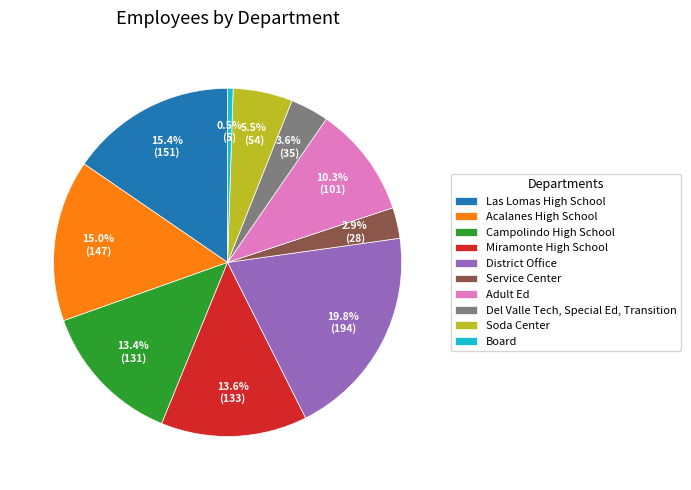

Is there any slice that represents more than half of the pie?

No